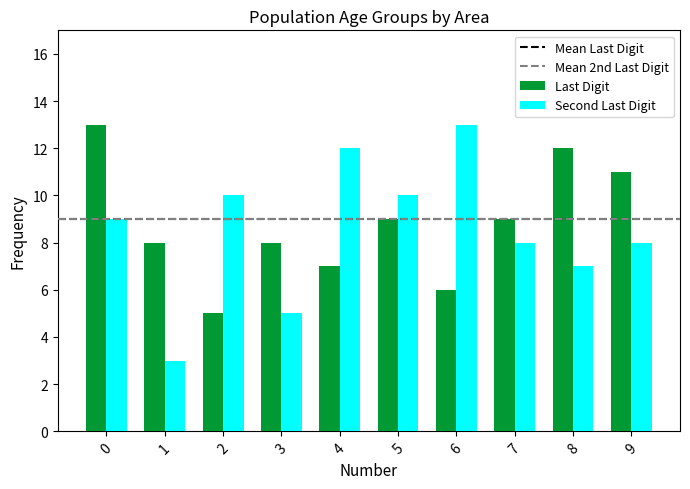

Which series has the largest range (max minus min)?

Second Last Digit